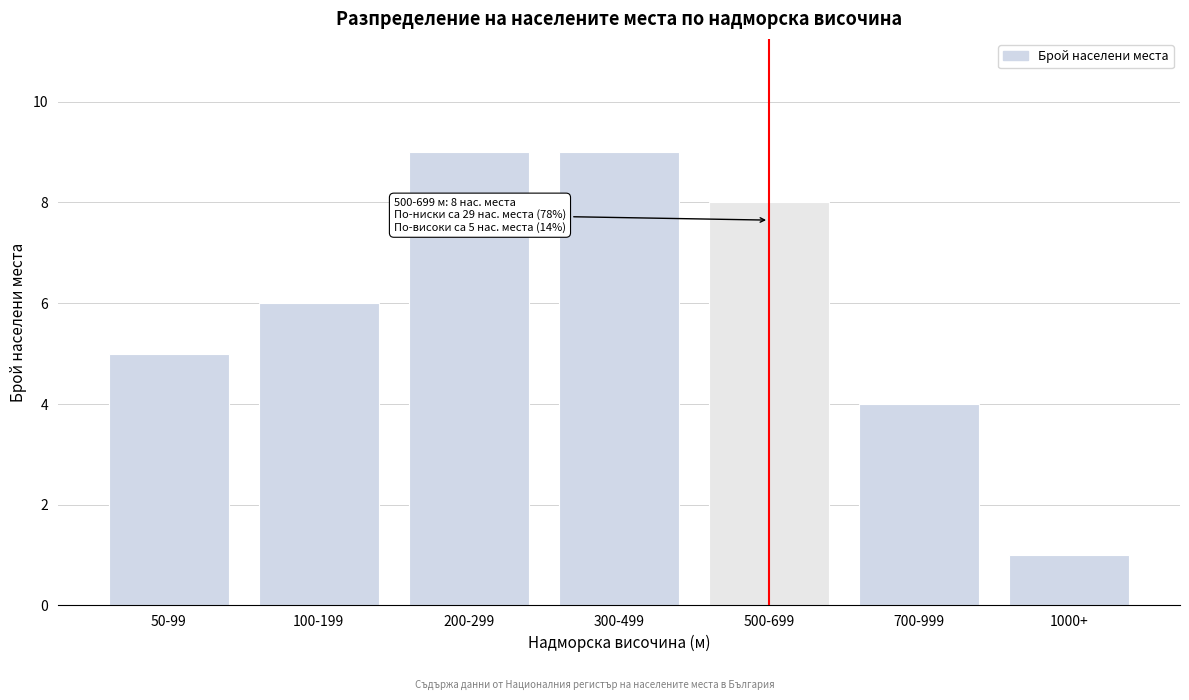

Reading left to right, transcribe all the data shown in this chart.

5	6	9	9	8	4	1